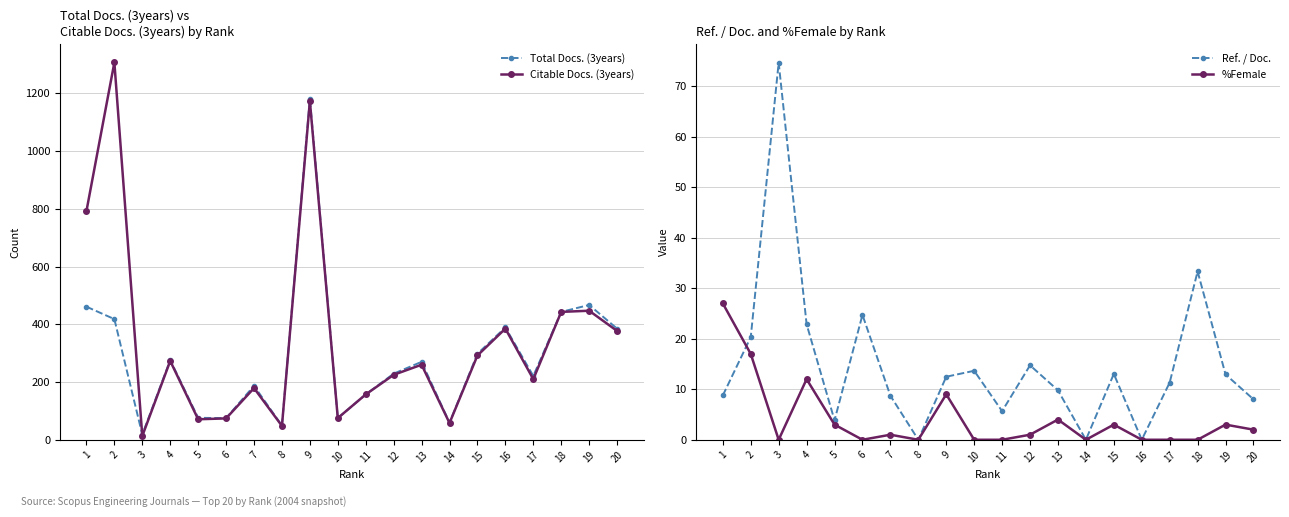

Which category has the lowest value in the Total Docs. (3years) series?

3